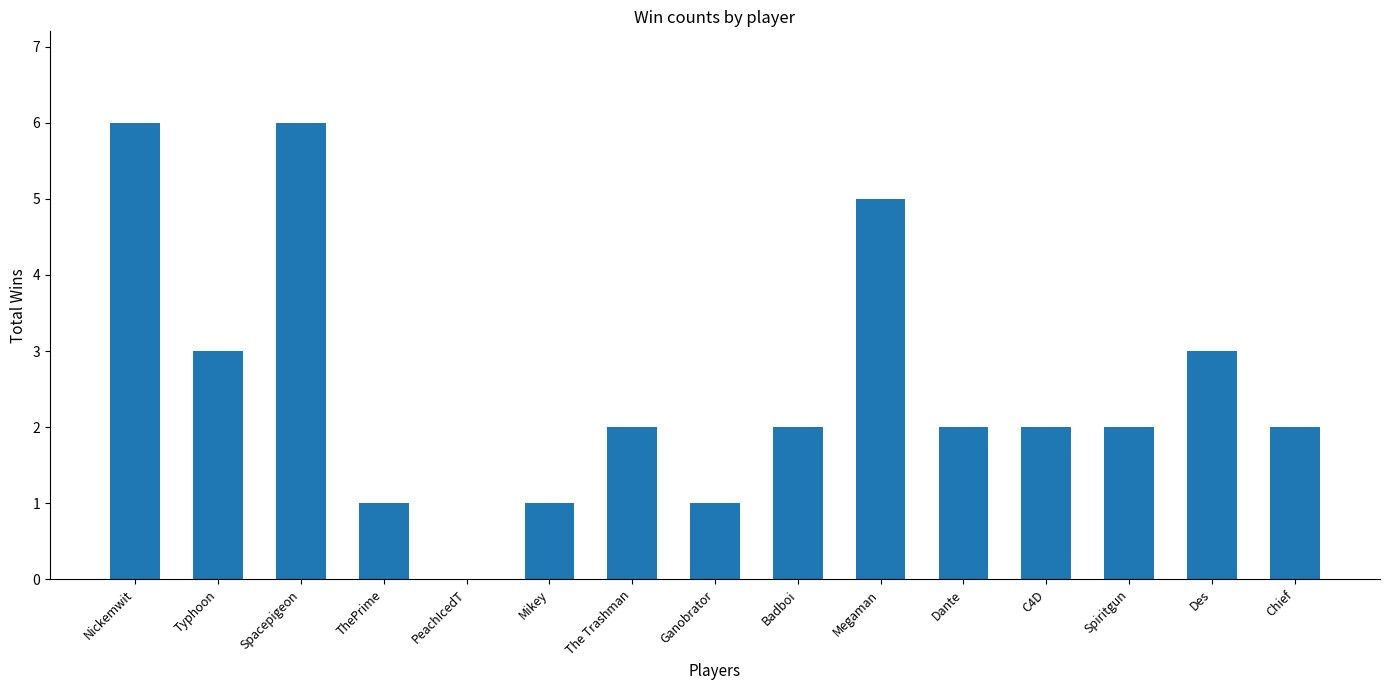

Approximately how many times larger is the value at Spiritgun compared to Typhoon?

0.7